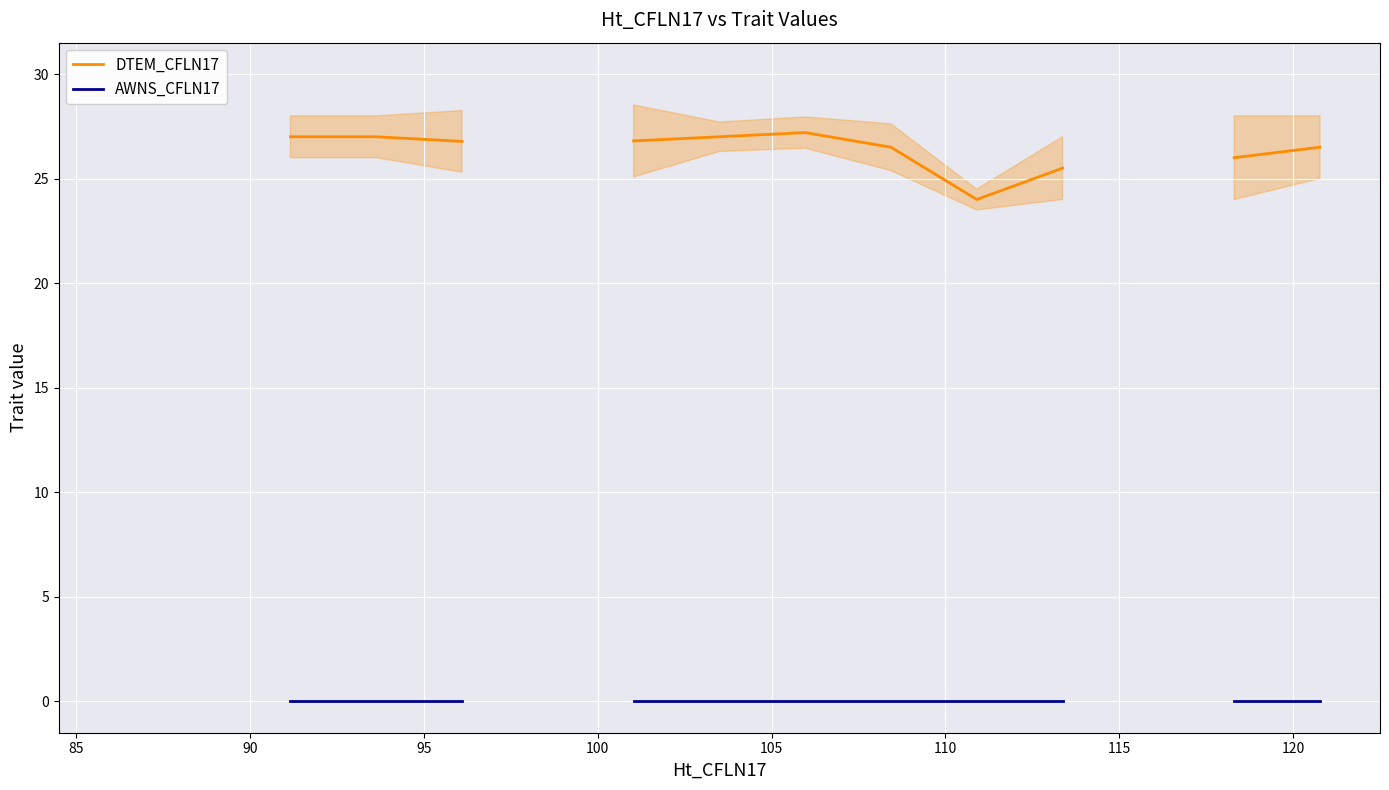

True or false: AWNS_CFLN17 and DTEM_CFLN17 cross at least once.

False